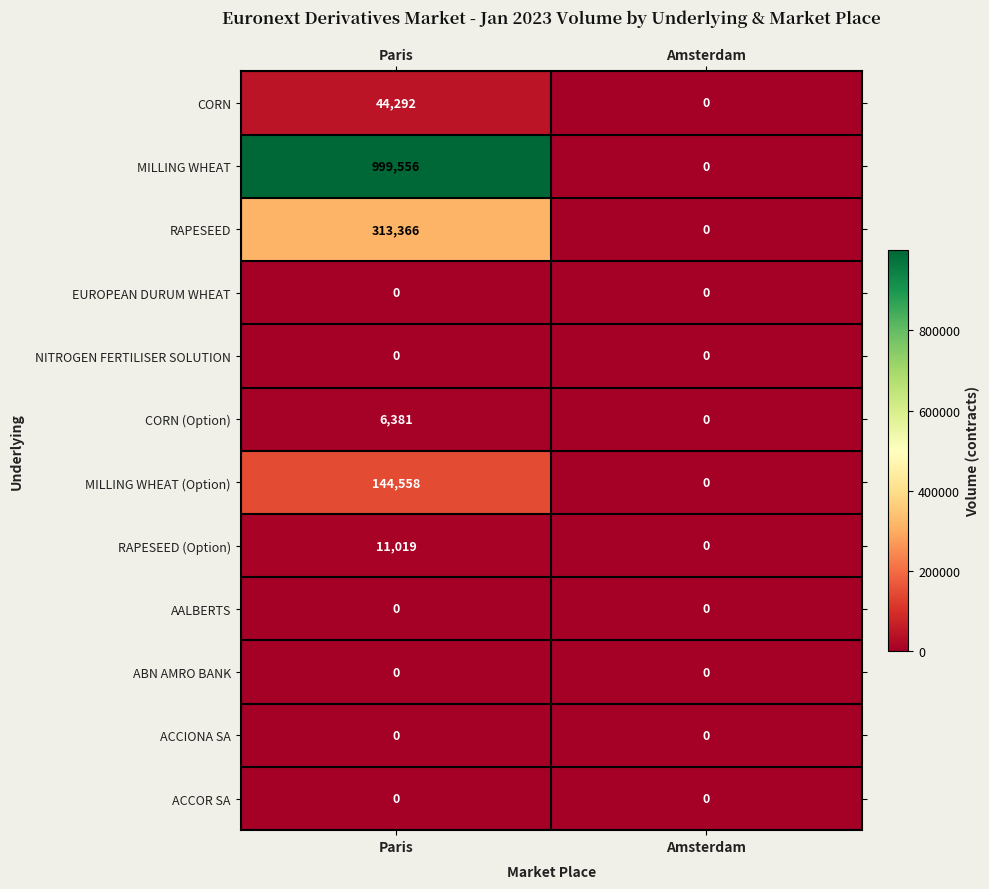

Reading right to left, extract all data points from this chart.

CORN: Amsterdam=0	Paris=44292
MILLING WHEAT: Amsterdam=0	Paris=999556
RAPESEED: Amsterdam=0	Paris=313366
EUROPEAN DURUM WHEAT: Amsterdam=0	Paris=0
NITROGEN FERTILISER SOLUTION: Amsterdam=0	Paris=0
CORN (Option): Amsterdam=0	Paris=6381
MILLING WHEAT (Option): Amsterdam=0	Paris=144558
RAPESEED (Option): Amsterdam=0	Paris=11019
AALBERTS: Amsterdam=0	Paris=0
ABN AMRO BANK: Amsterdam=0	Paris=0
ACCIONA SA: Amsterdam=0	Paris=0
ACCOR SA: Amsterdam=0	Paris=0